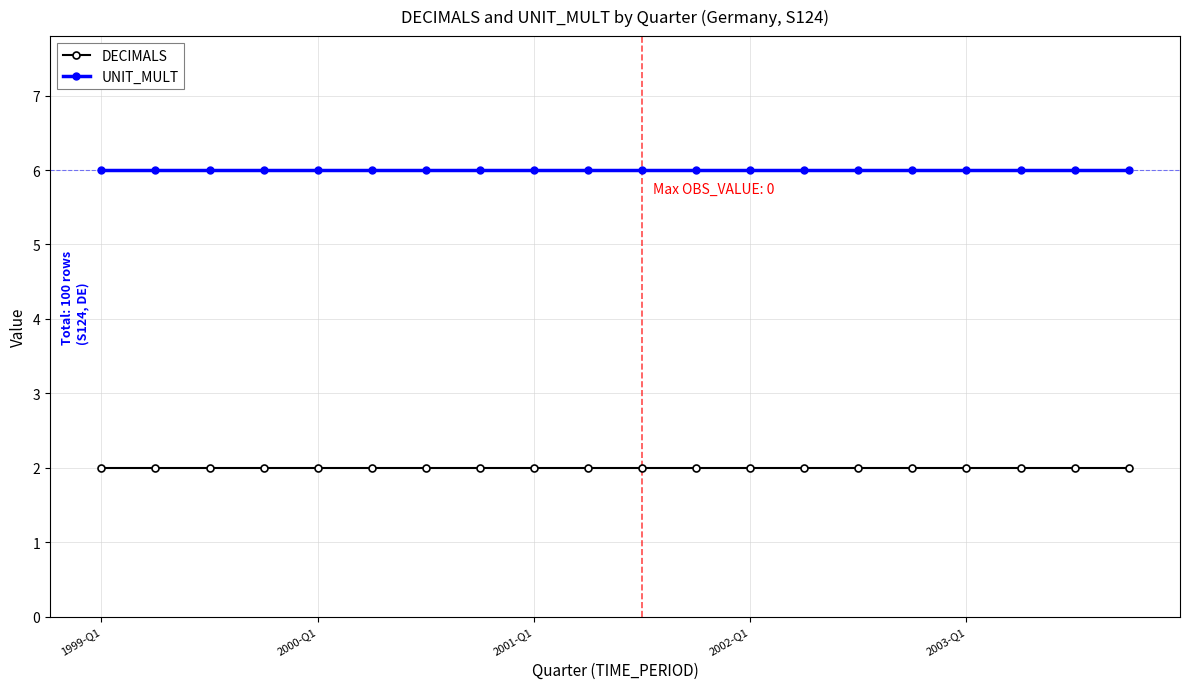

What is the maximum value for DECIMALS?

2